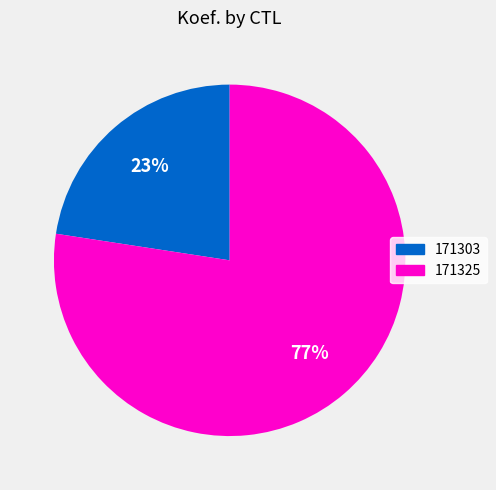

Which slice is the largest?

171325